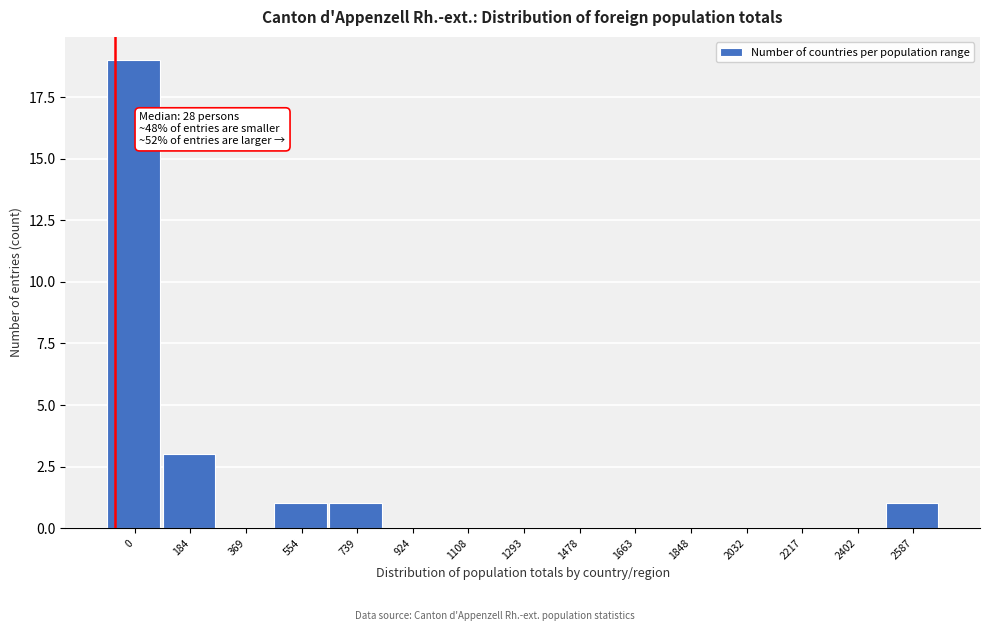

Reading left to right, what are all the values shown in this chart?

0=19	184=3	369=0	554=1	739=1	924=0	1108=0	1293=0	1478=0	1663=0	1848=0	2032=0	2217=0	2402=0	2587=1